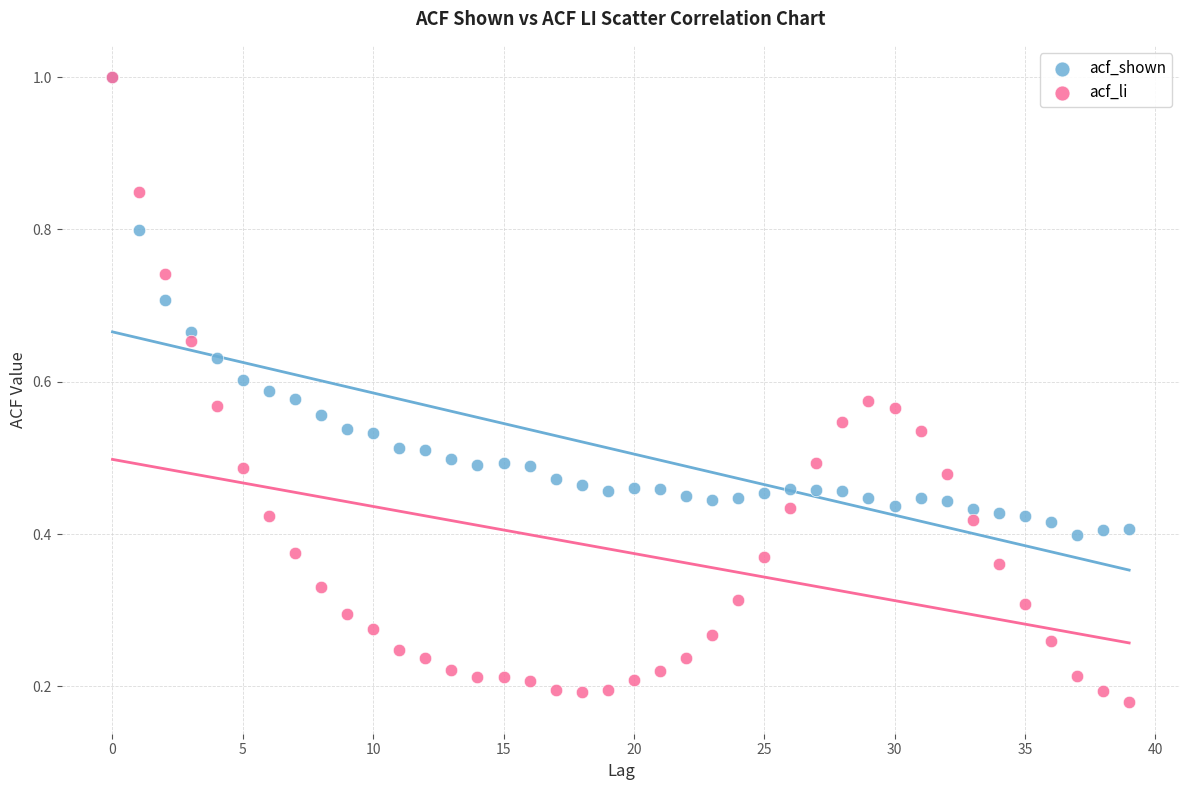

What are all the series names shown in the legend?

acf_shown, acf_li